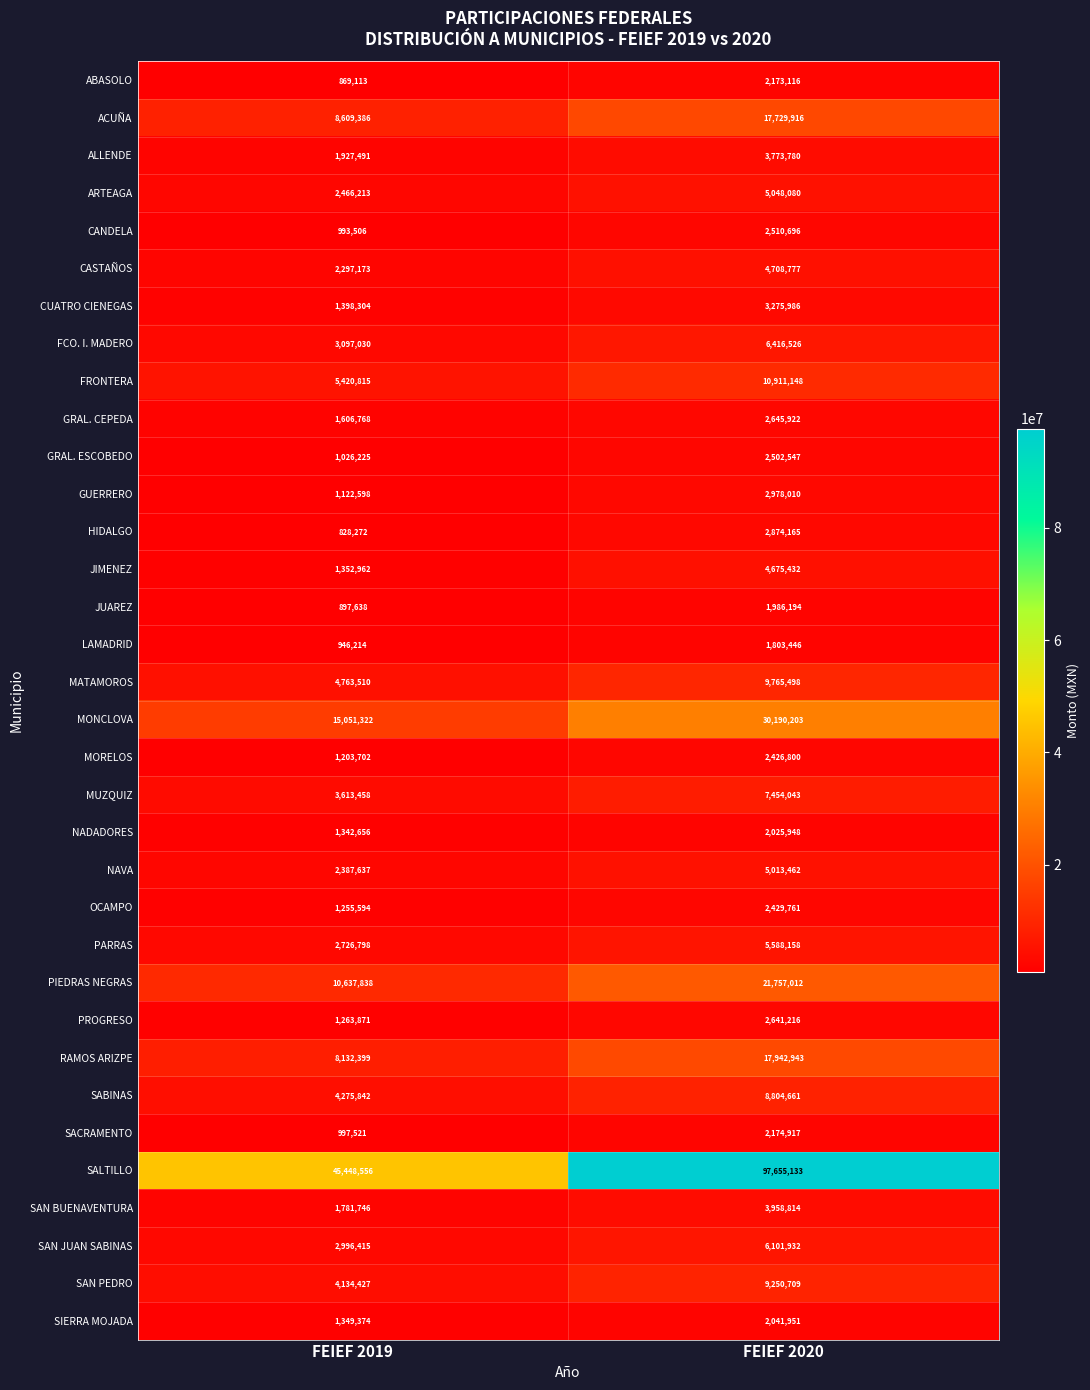

Which series has the largest range (max minus min)?

SALTILLO